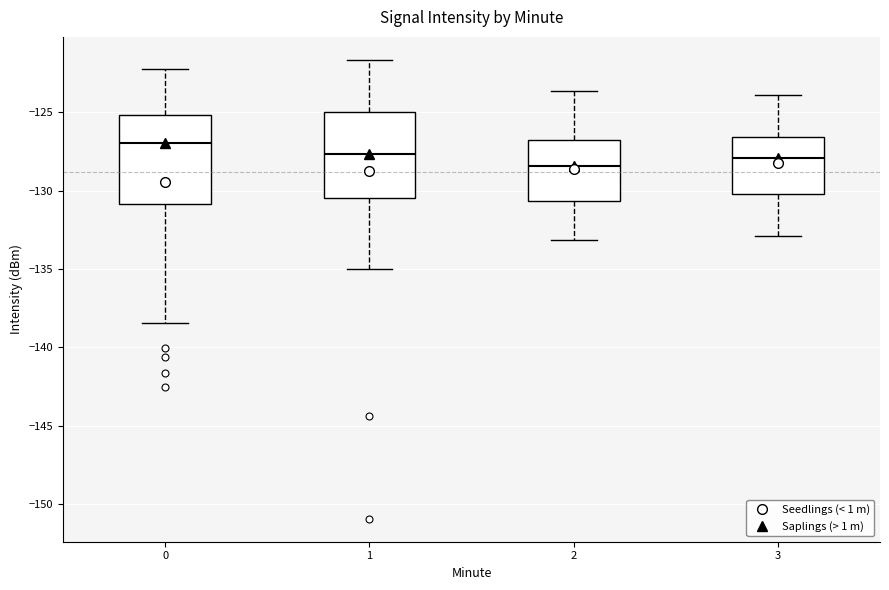

Reading left to right, read every box against the y-axis: the position of its median line, the range the box covers, and the ends of its whiskers. The values are not printed on the chart, so give them approximately, as read against the axis.

0: median -127.0, box -131.0 to -125.0, whiskers -138.5 to -122.5
1: median -127.5, box -130.5 to -125.0, whiskers -135.0 to -121.5
2: median -128.5, box -130.5 to -127.0, whiskers -133.0 to -123.5
3: median -128.0, box -130.0 to -126.5, whiskers -133.0 to -124.0